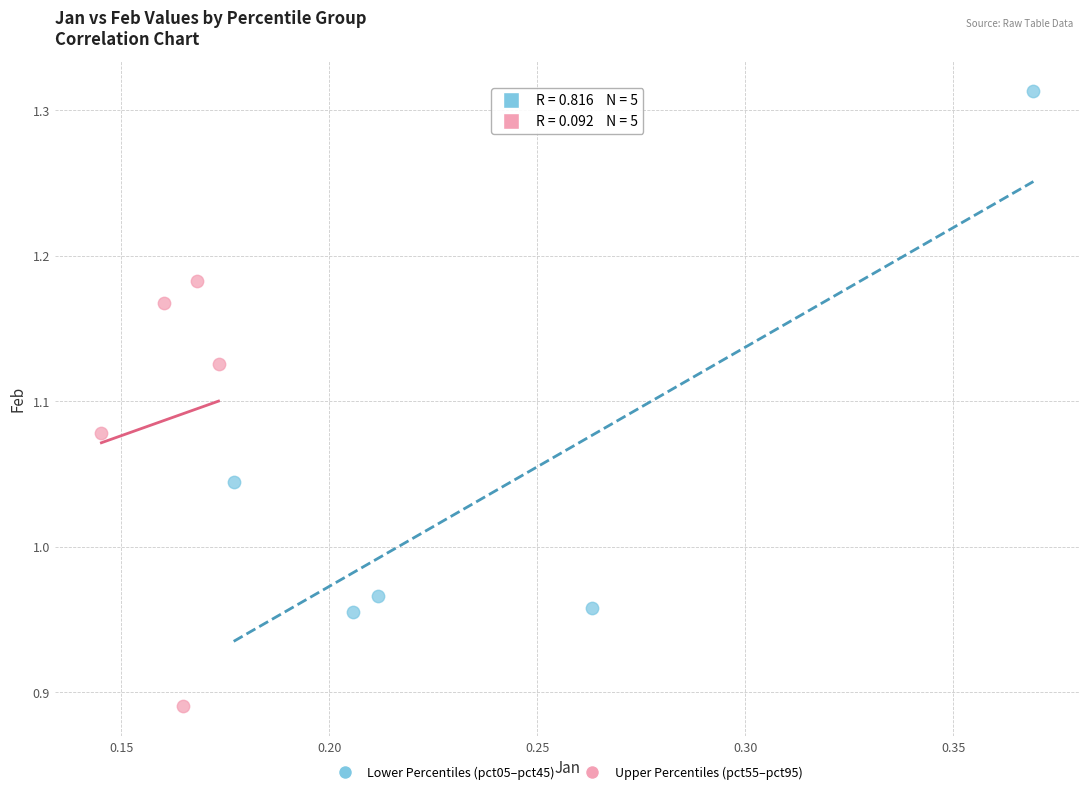

Which series has the widest spread of Y values?

Lower Percentiles (pct05–pct45)